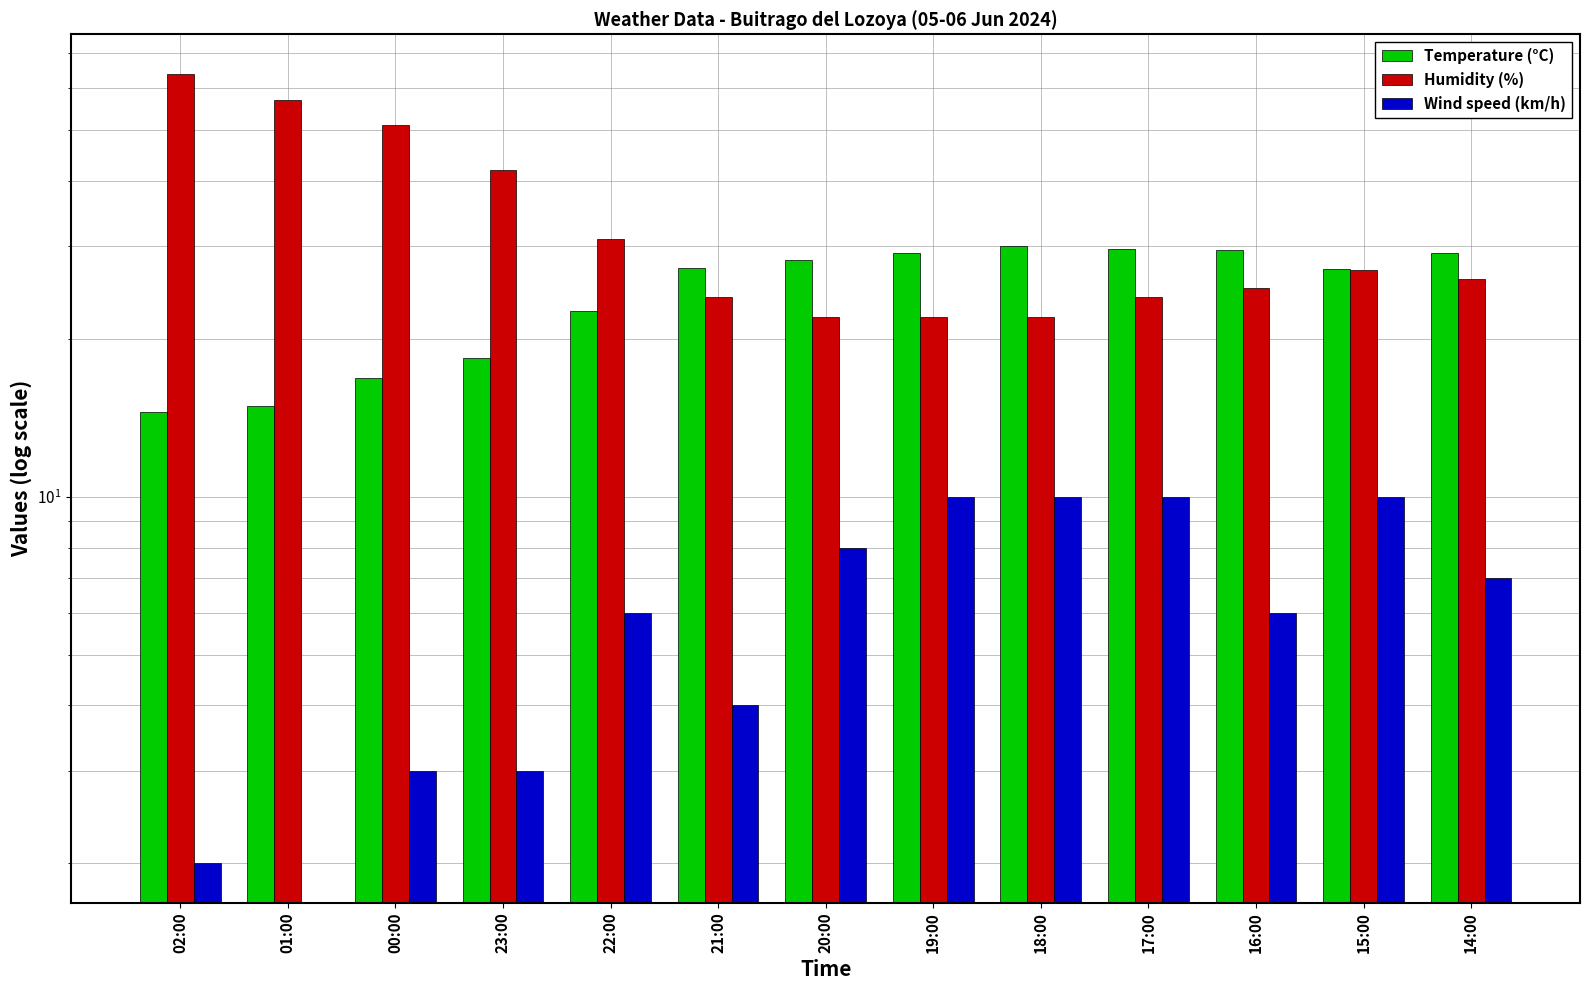

Between 23:00 and 20:00, which series saw the biggest shift?

Humidity (%)